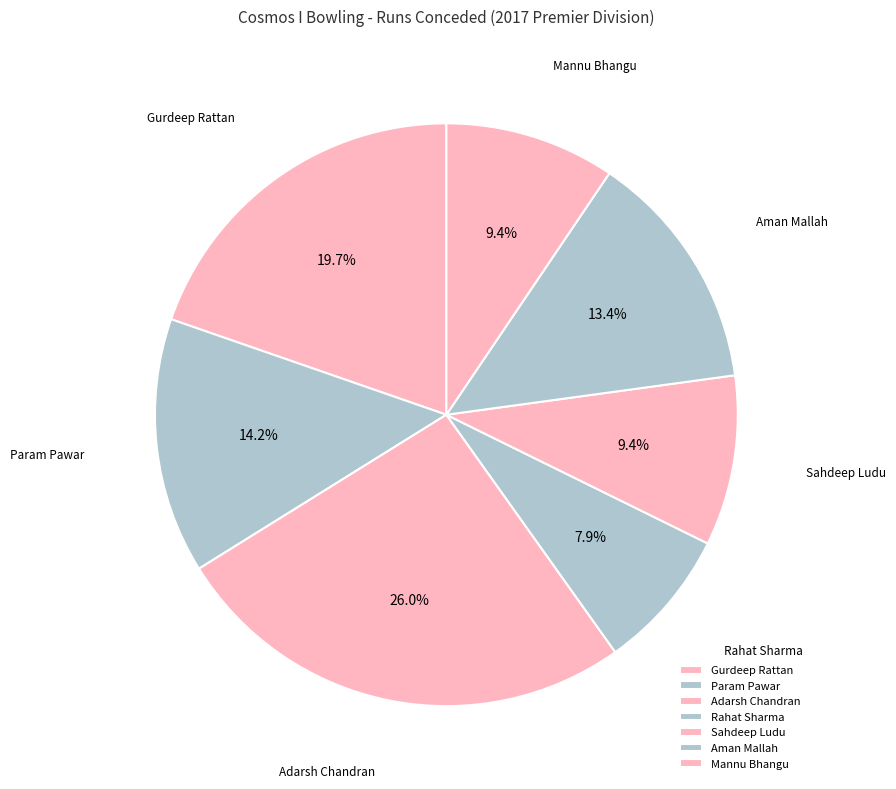

What percentage is the Gurdeep Rattan slice, to the nearest percent?

20%